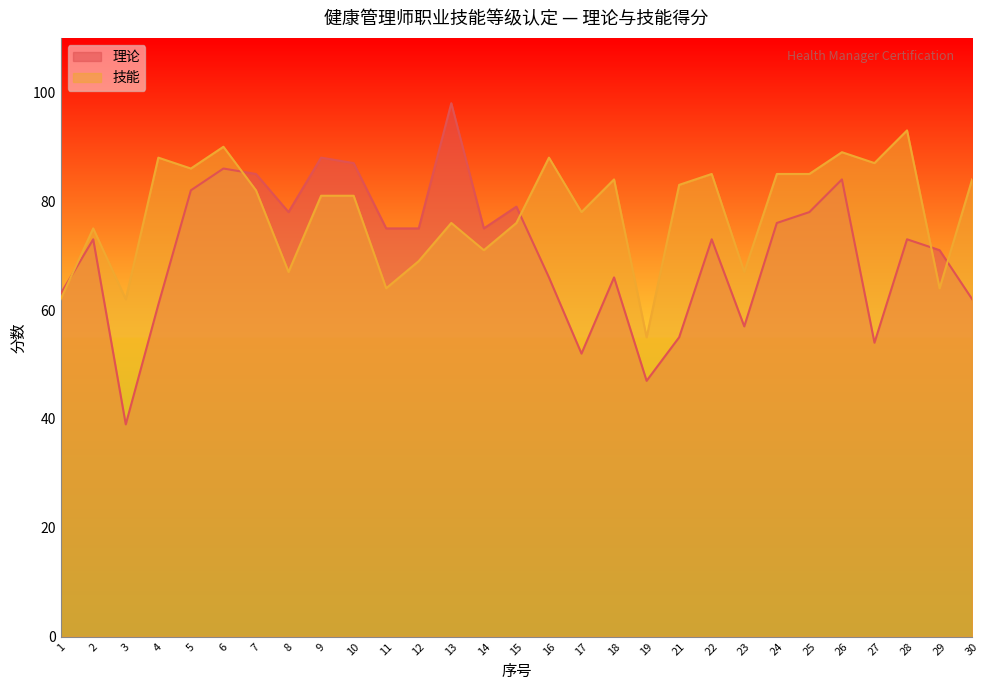

Rank the series by their maximum value, from highest to lowest.

理论, 技能